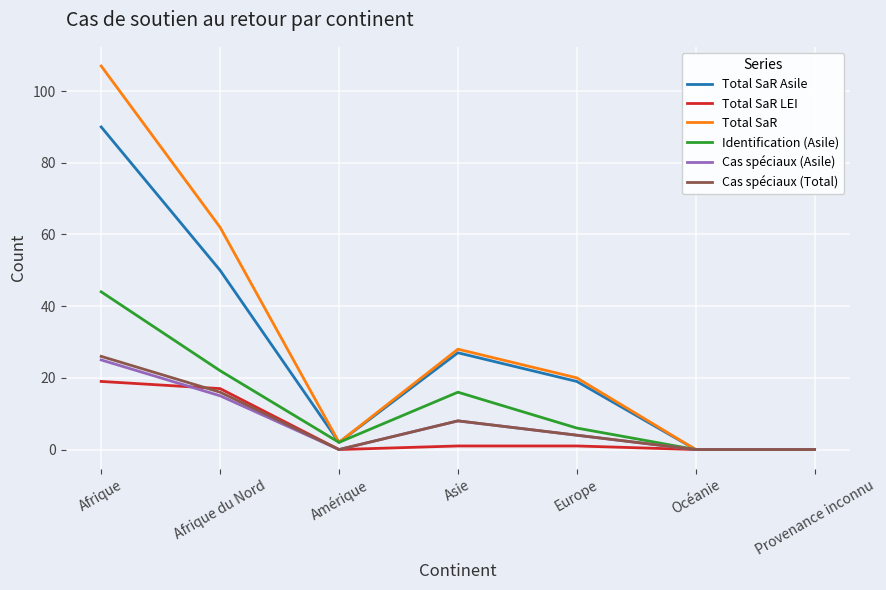

Reading right to left, transcribe all the data shown in this chart.

Total SaR Asile: Provenance inconnu=0	Océanie=0	Europe=19	Asie=27	Amérique=2	Afrique du Nord=50	Afrique=90
Total SaR LEI: Provenance inconnu=0	Océanie=0	Europe=1	Asie=1	Amérique=0	Afrique du Nord=17	Afrique=19
Total SaR: Provenance inconnu=0	Océanie=0	Europe=20	Asie=28	Amérique=2	Afrique du Nord=62	Afrique=107
Identification (Asile): Provenance inconnu=0	Océanie=0	Europe=6	Asie=16	Amérique=2	Afrique du Nord=22	Afrique=44
Cas spéciaux (Asile): Provenance inconnu=0	Océanie=0	Europe=4	Asie=8	Amérique=0	Afrique du Nord=15	Afrique=25
Cas spéciaux (Total): Provenance inconnu=0	Océanie=0	Europe=4	Asie=8	Amérique=0	Afrique du Nord=16	Afrique=26